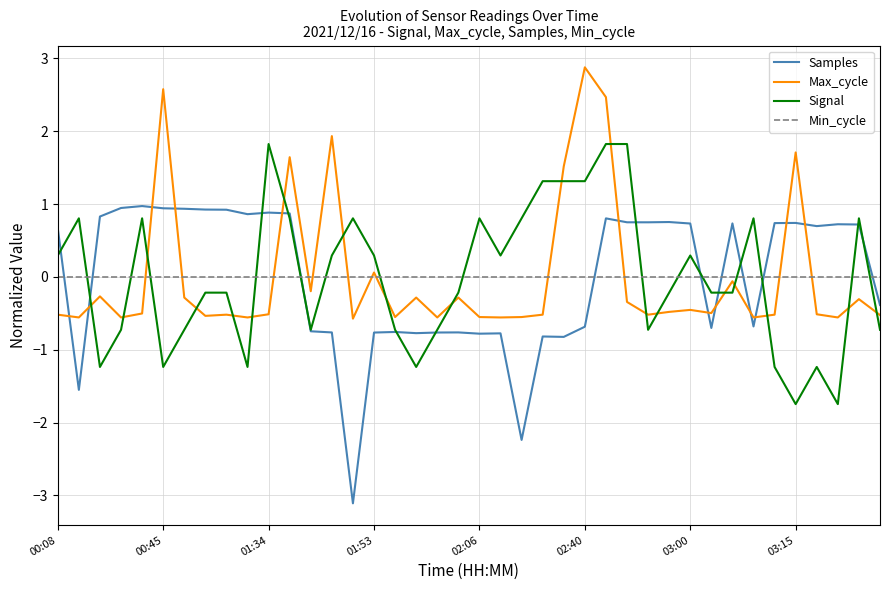

True or false: Signal and Max_cycle cross at least once.

True